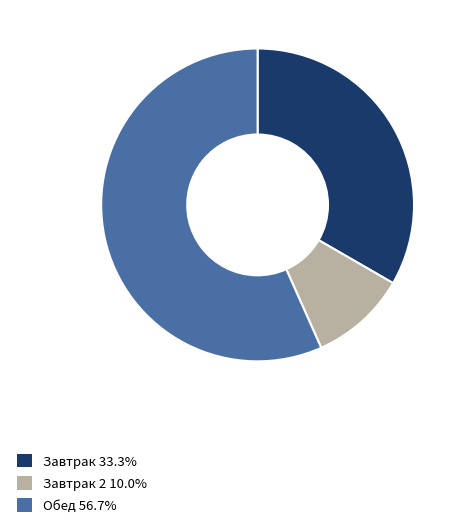

Is there a majority slice in this chart?

Yes